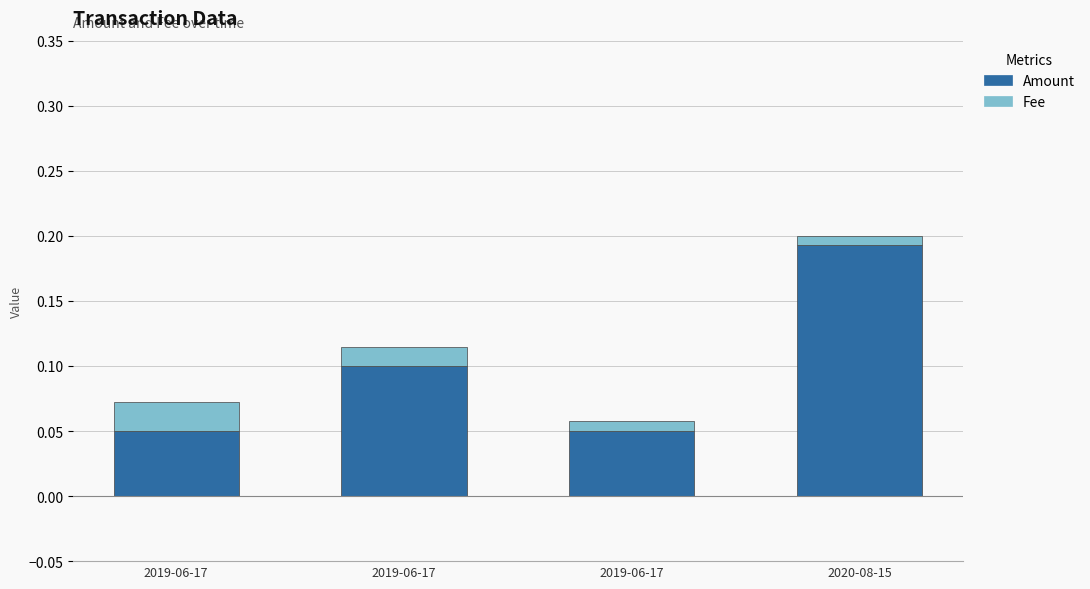

The value of Fee at 2019-06-17 is 0.0. True or false?

True